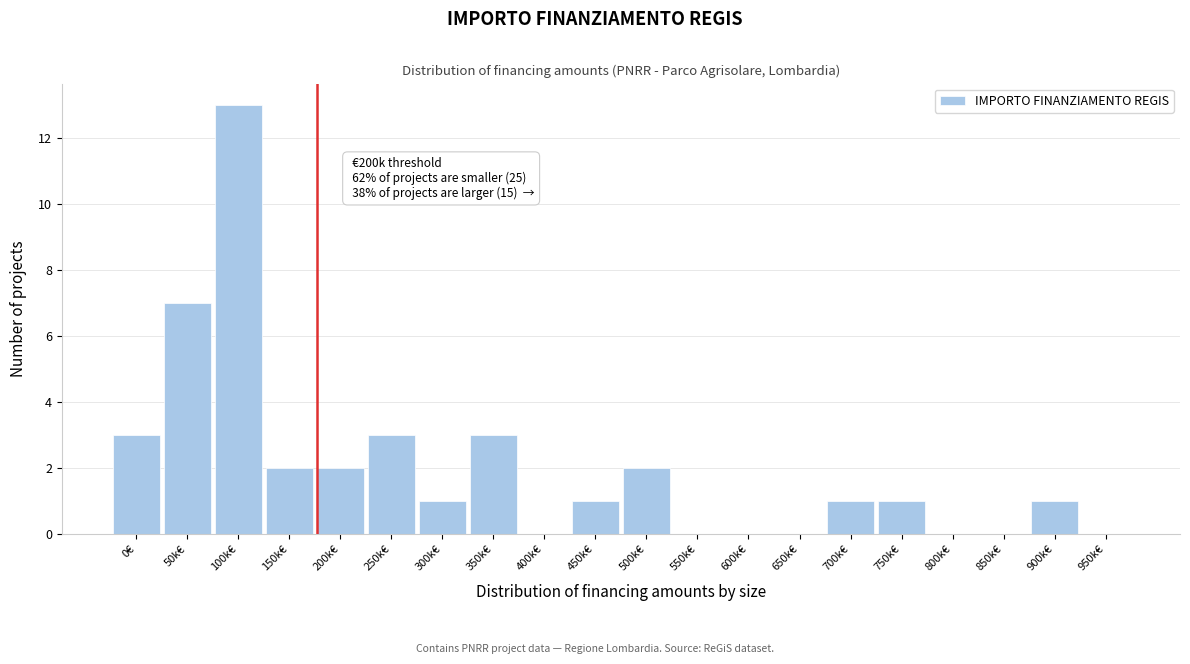

Reading right to left, what are all the values shown in this chart?

950k€=0	900k€=1	850k€=0	800k€=0	750k€=1	700k€=1	650k€=0	600k€=0	550k€=0	500k€=2	450k€=1	400k€=0	350k€=3	300k€=1	250k€=3	200k€=2	150k€=2	100k€=13	50k€=7	0€=3